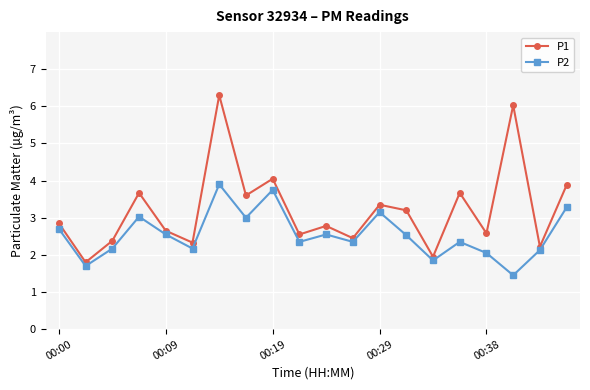

What is the average value of the P1 series?

3.2